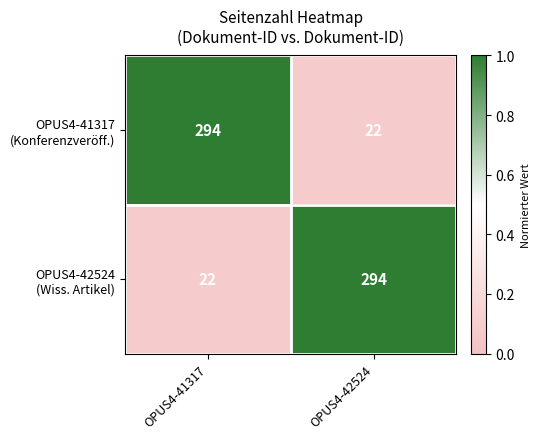

What is the total value across all series at OPUS4-41317?

316